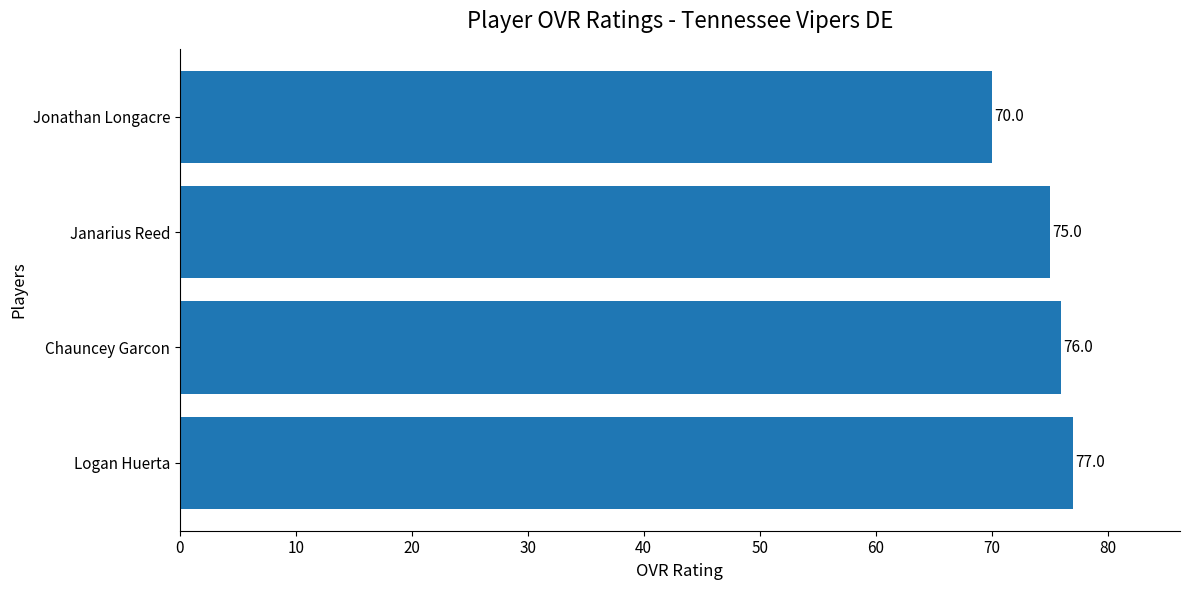

Rank the categories by value from highest to lowest.

Logan Huerta, Chauncey Garcon, Janarius Reed, Jonathan Longacre